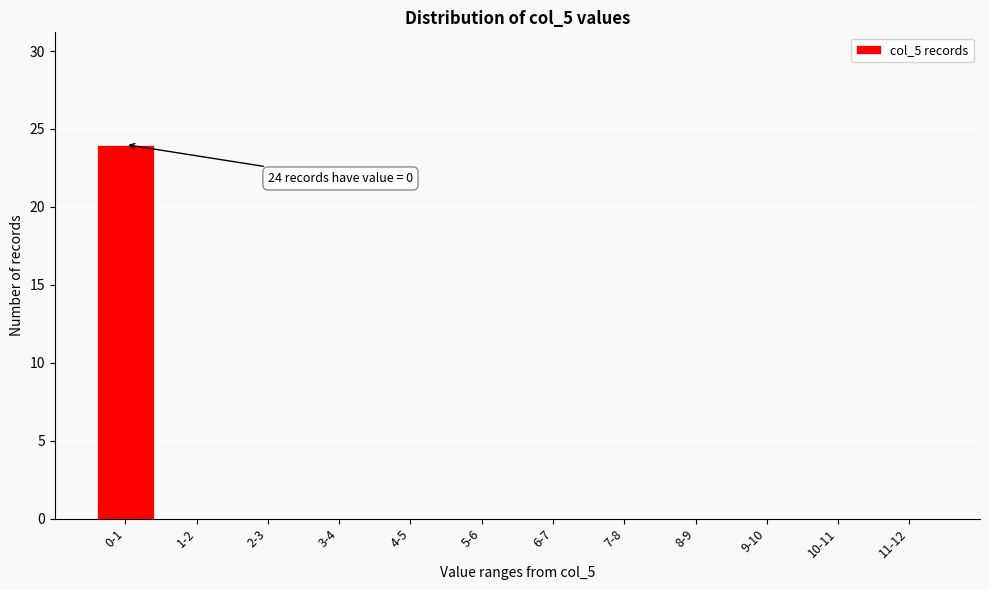

Reading left to right, extract all data points from this chart.

0-1=24	1-2=0	2-3=0	3-4=0	4-5=0	5-6=0	6-7=0	7-8=0	8-9=0	9-10=0	10-11=0	11-12=0